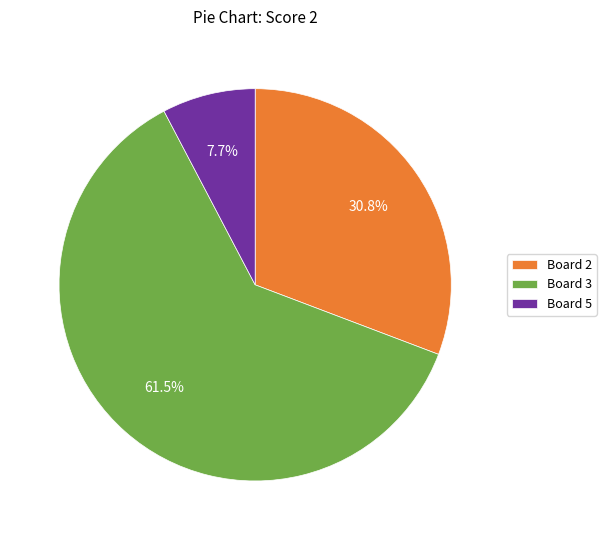

Count the number of slices in the pie.

3